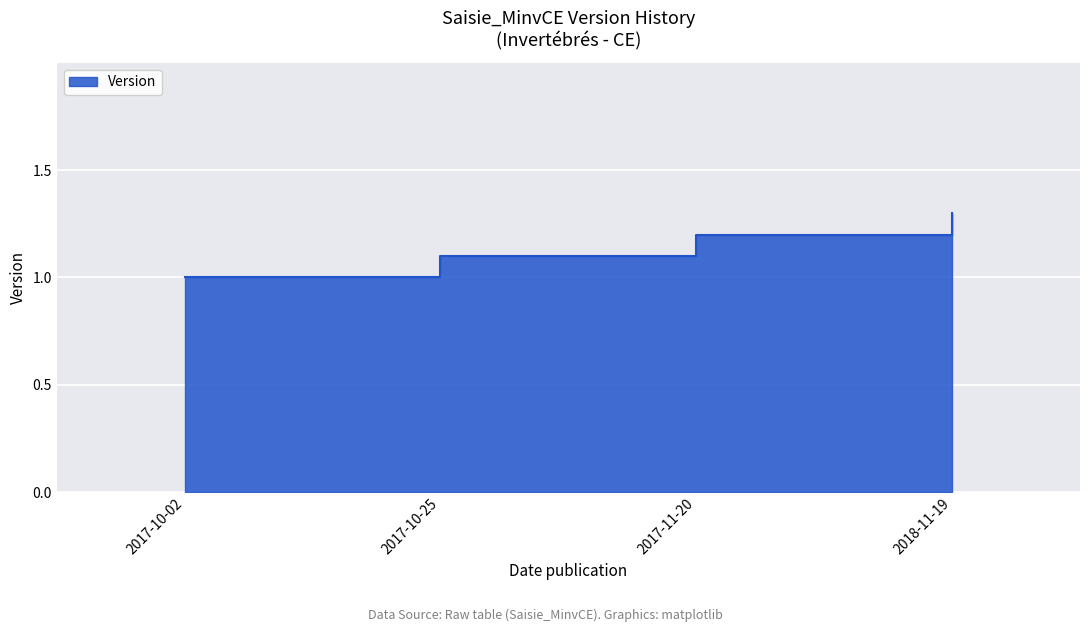

How many lines are shown in the chart?

1